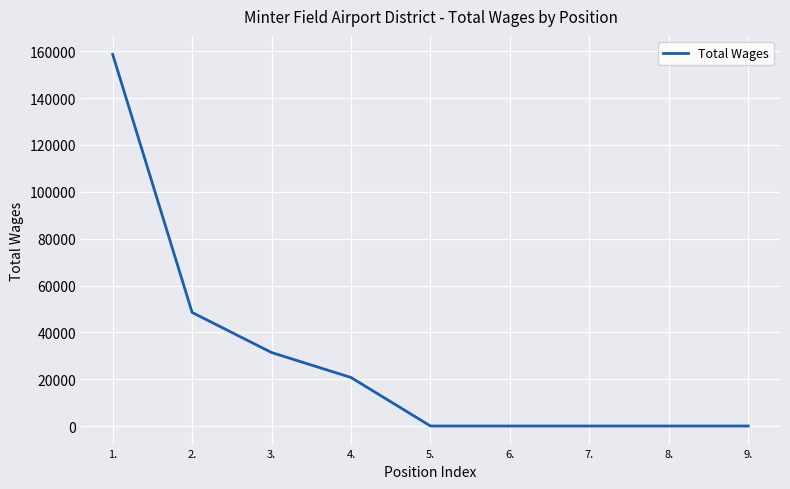

Reading left to right, list all the values displayed in this chart.

1.=158660	2.=48479	3.=31377	4.=20714	5.=0	6.=0	7.=0	8.=0	9.=0